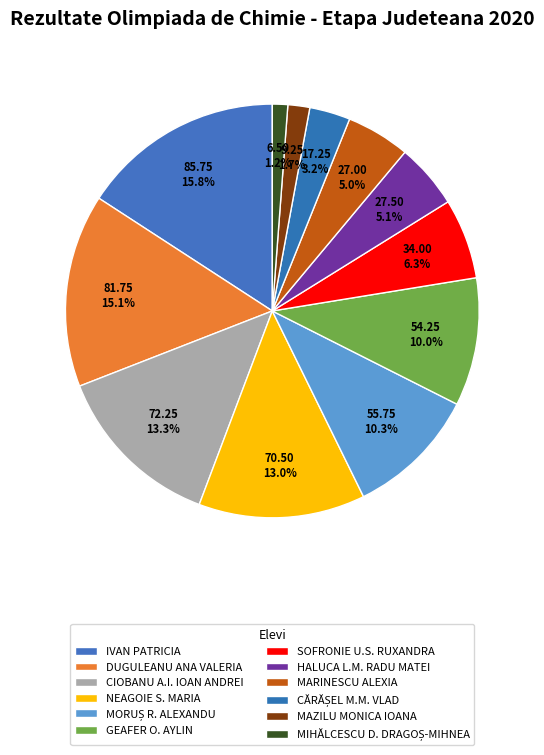

How many slices are in this pie chart?

12